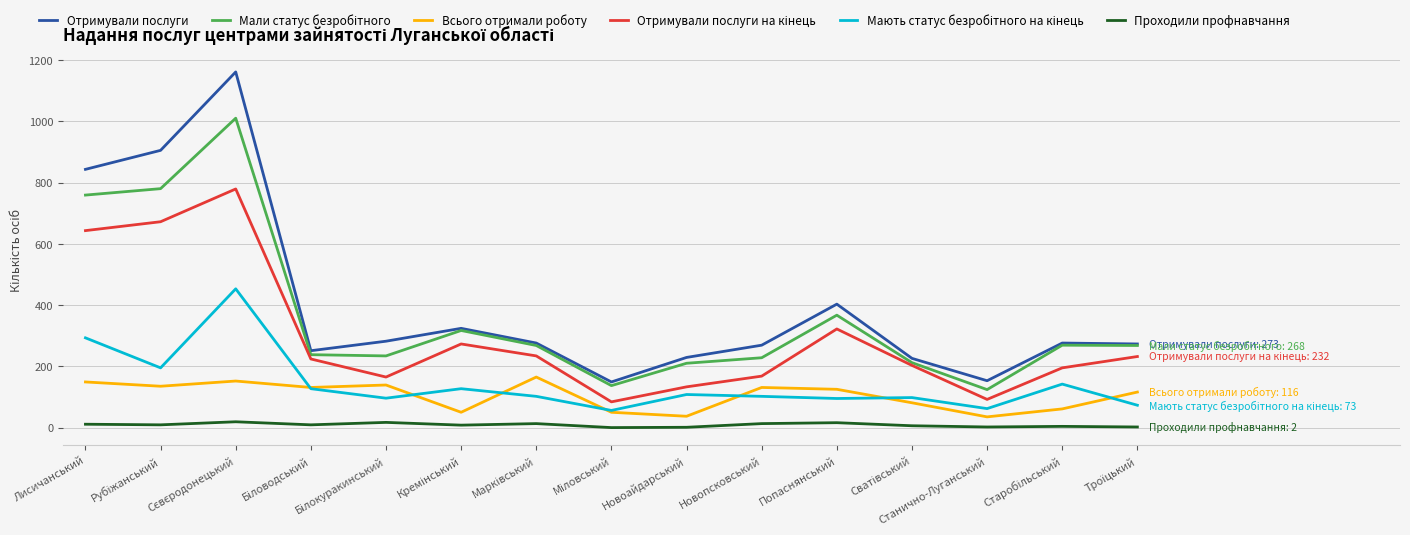

Which series has the largest total across all categories?

Отримували послуги